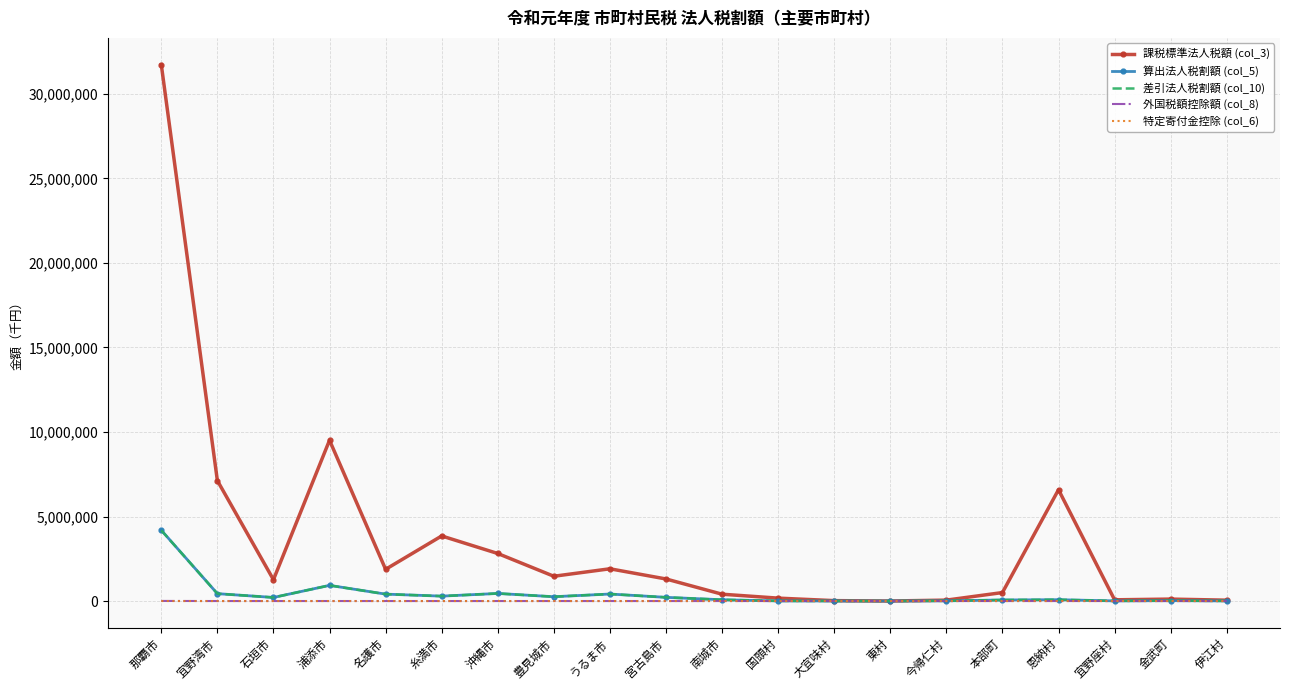

Is the value of 算出法人税割額 (col_5) at 伊江村 greater than the value of 課税標準法人税額 (col_3) at 宮古島市?

No